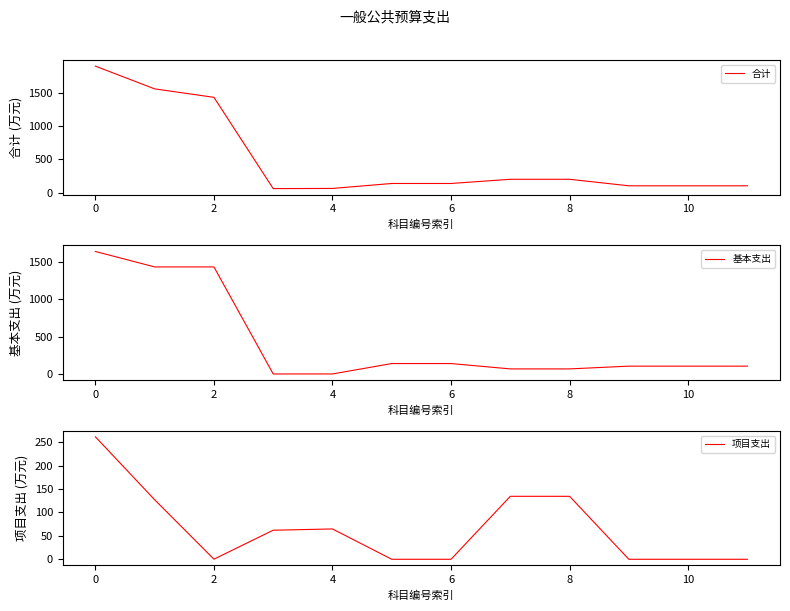

The value of 基本支出 at 11 is 183.2. True or false?

False